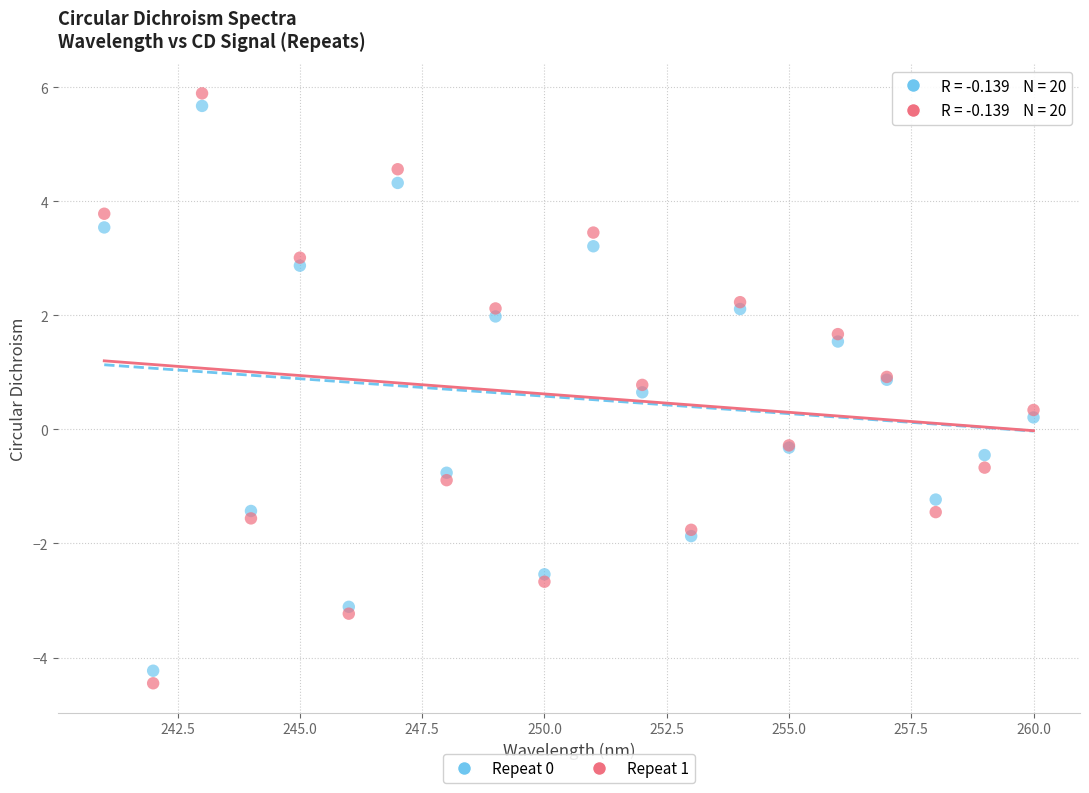

Which series contains the lowest Y value?

Repeat 1